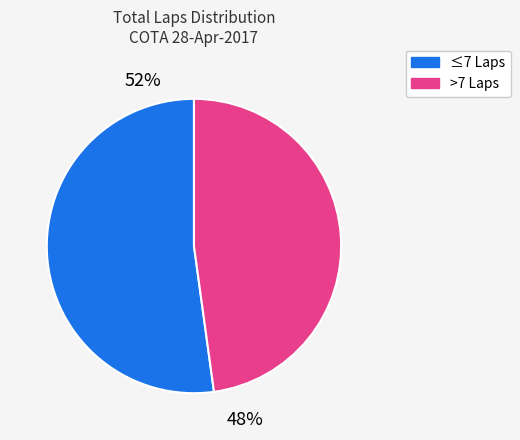

To the nearest percent, what portion does ≤7 Laps represent?

52%